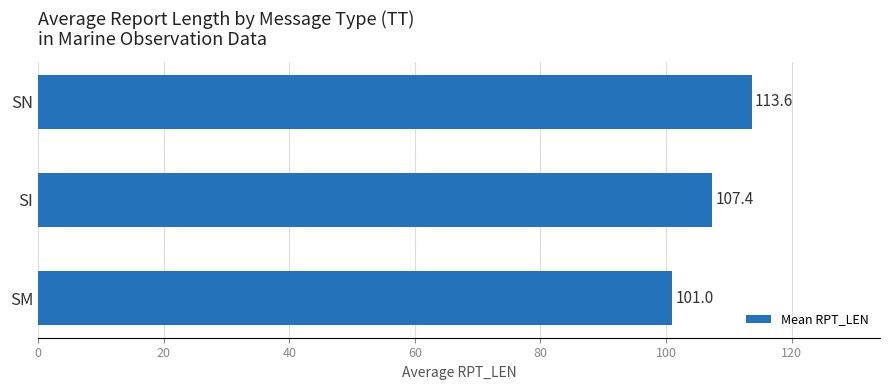

The value at SN is 113.6. True or false?

True